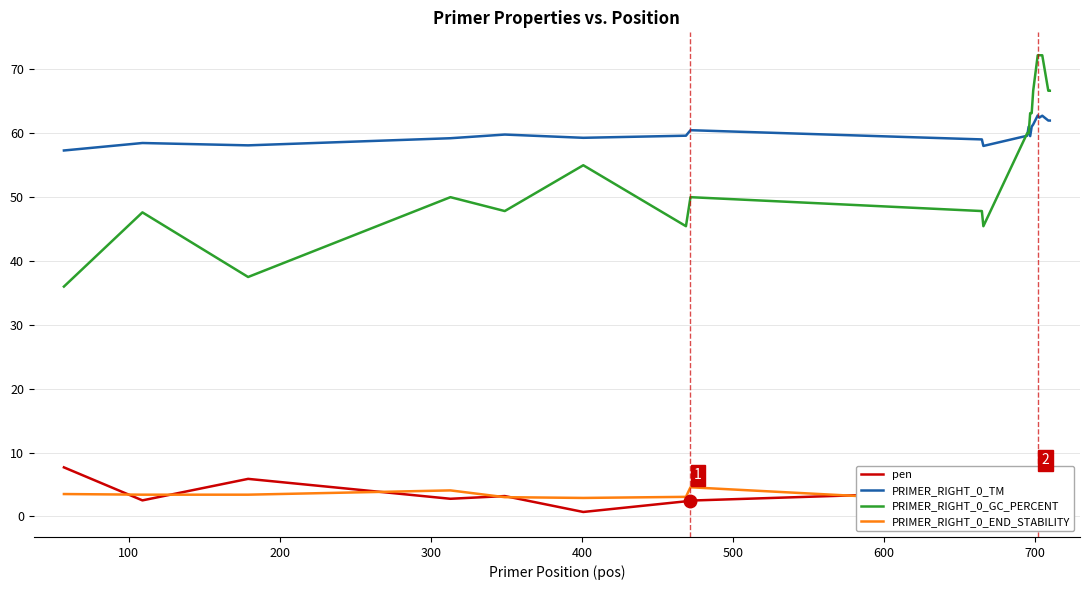

Is this an area chart (filled region under the line)?

No